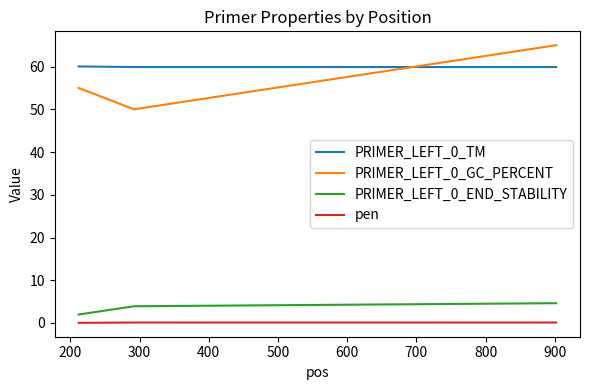

What is the greatest value displayed?

65.0